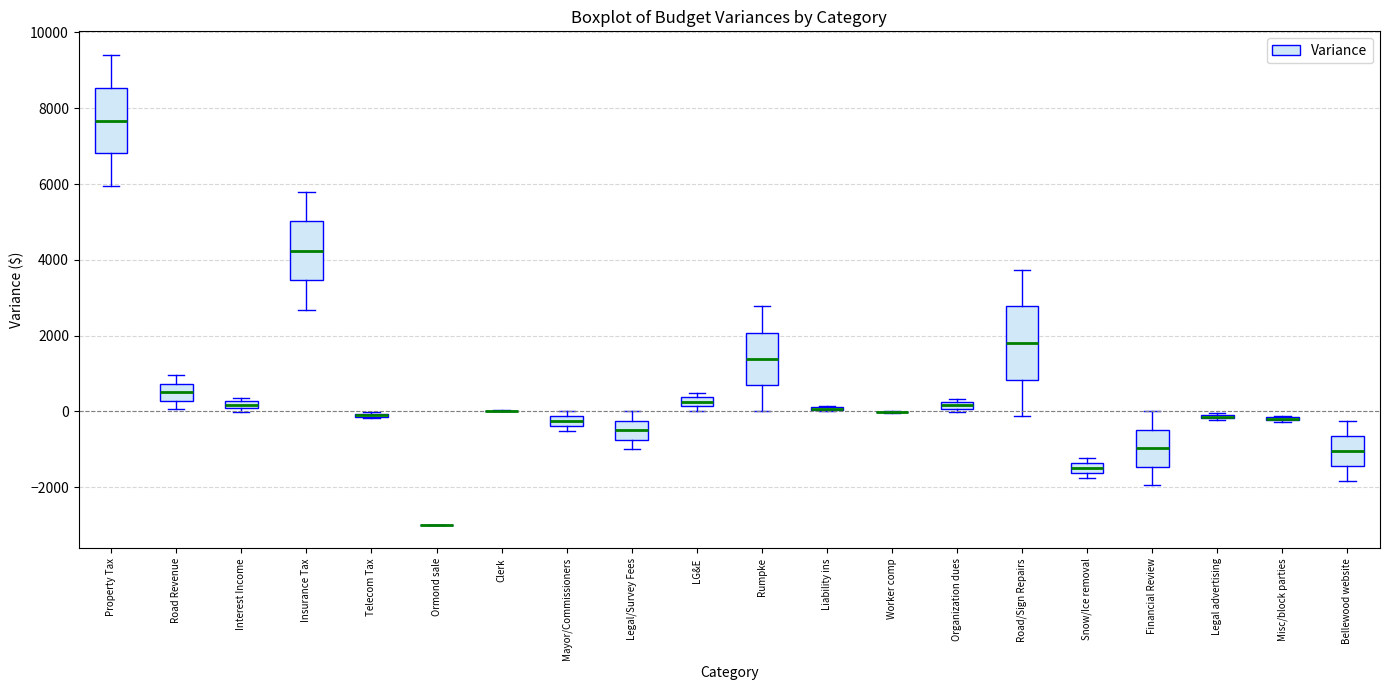

Where is the upper edge of the box for Mayor/Commissioners on the y-axis? The values are not printed on the chart, so give them approximately, as read against the axis.

-200